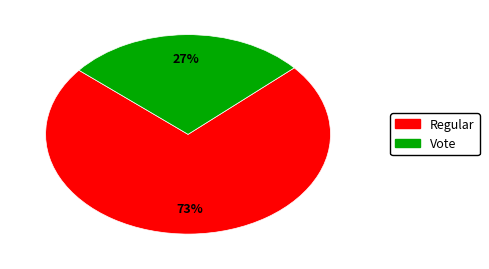

The Vote slice represents 41% of the pie. True or false?

False